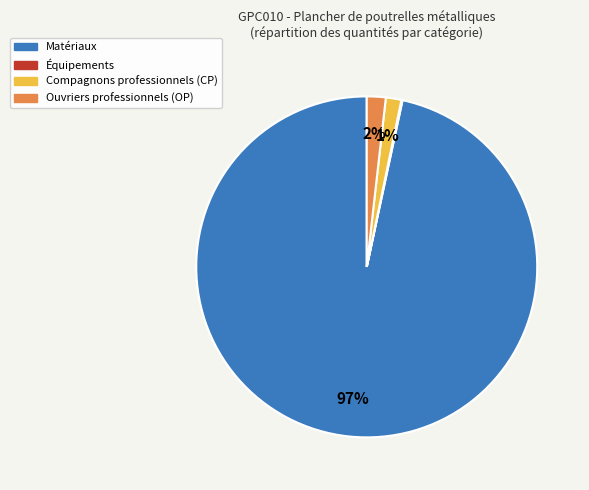

Is there a majority slice in this chart?

Yes